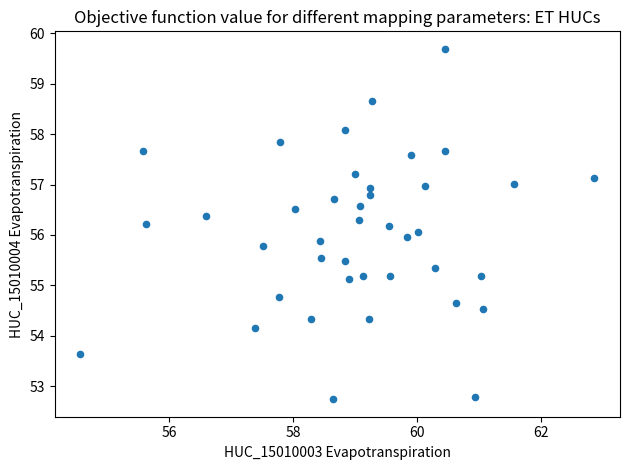

What is the range of X values (max minus min)?

8.3